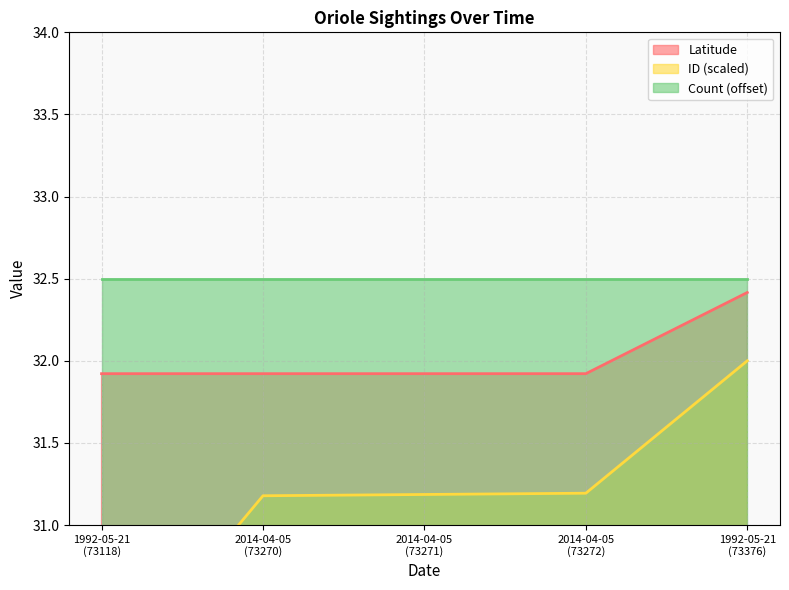

How many data points does each series have?

5